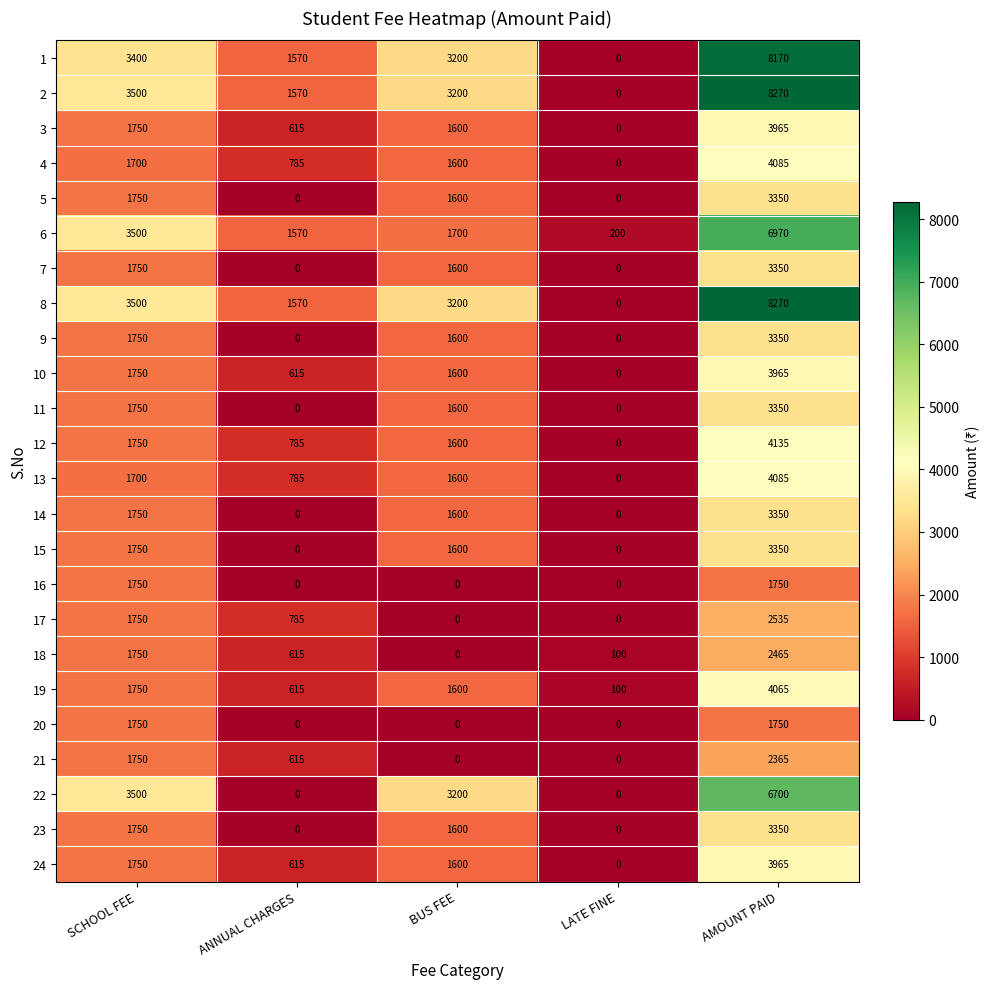

What is the difference between the highest and lowest values at ANNUAL CHARGES?

1570